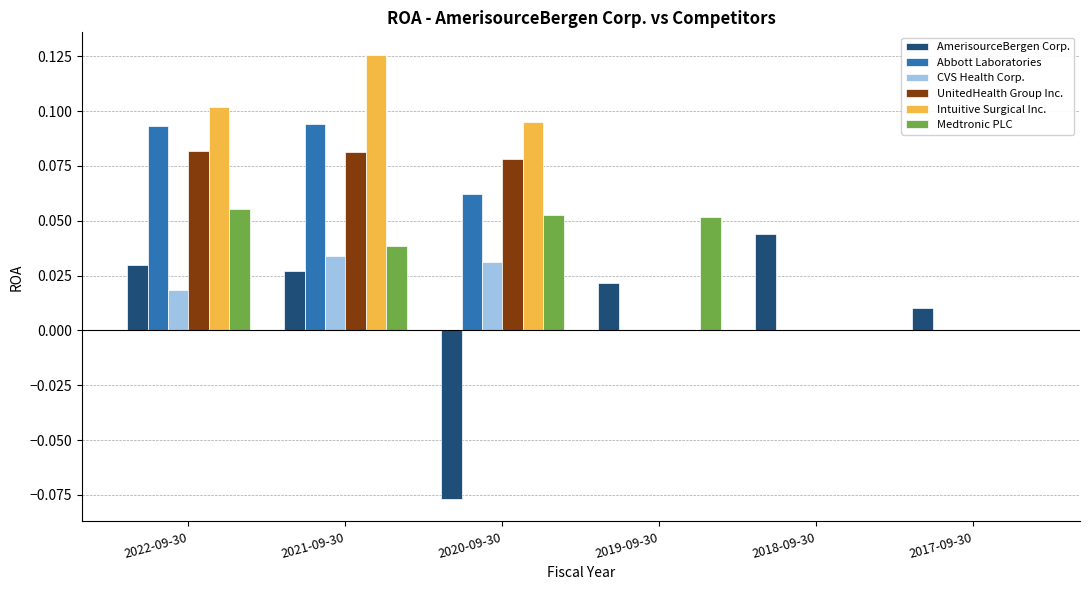

Which label corresponds to the largest value in the chart?

2021-09-30